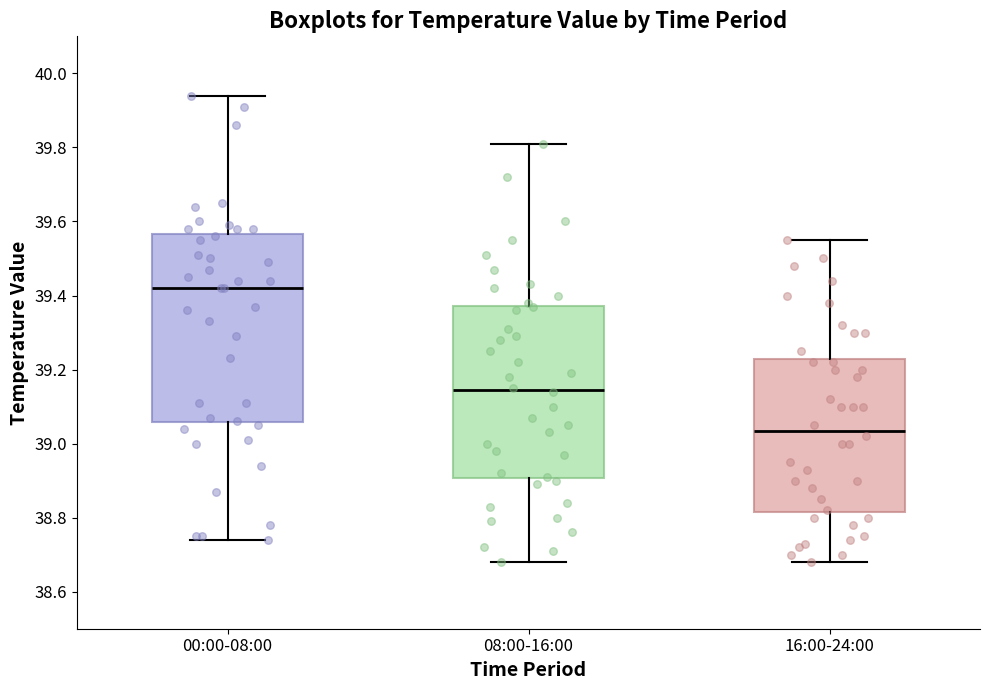

Where is the lower edge of the box for 16:00-24:00 on the y-axis? The values are not printed on the chart, so give them approximately, as read against the axis.

38.82